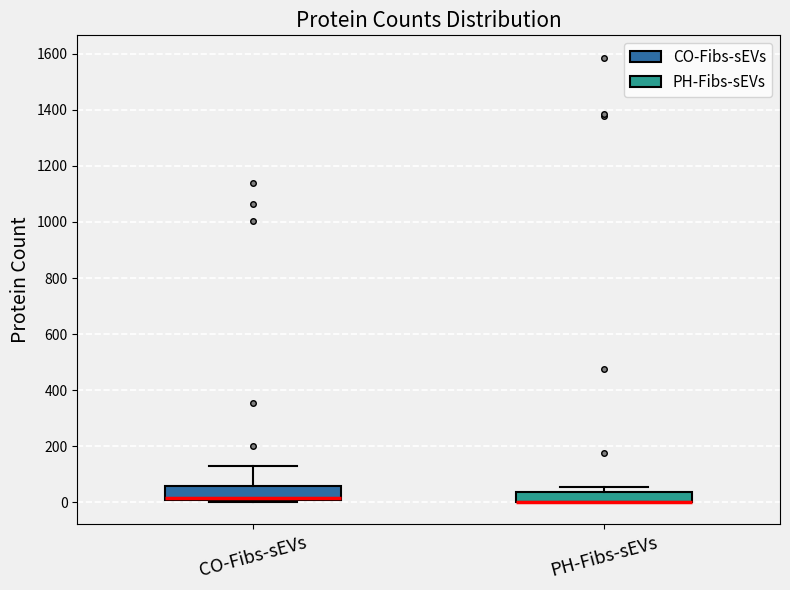

Reading left to right, transcribe this box plot: for each box, give where its median line is, the range the box spans, and where its two whiskers end, as read against the y-axis. The values are not printed on the chart, so give them approximately, as read against the axis.

CO-Fibs-sEVs: median 20 (drawn on the box's lower edge), box 0 to 60, whiskers 0 (just below the box's lower edge) to 120
PH-Fibs-sEVs: median 0 (drawn on the box's lower edge), box 0 to 40, whiskers 0 to 60